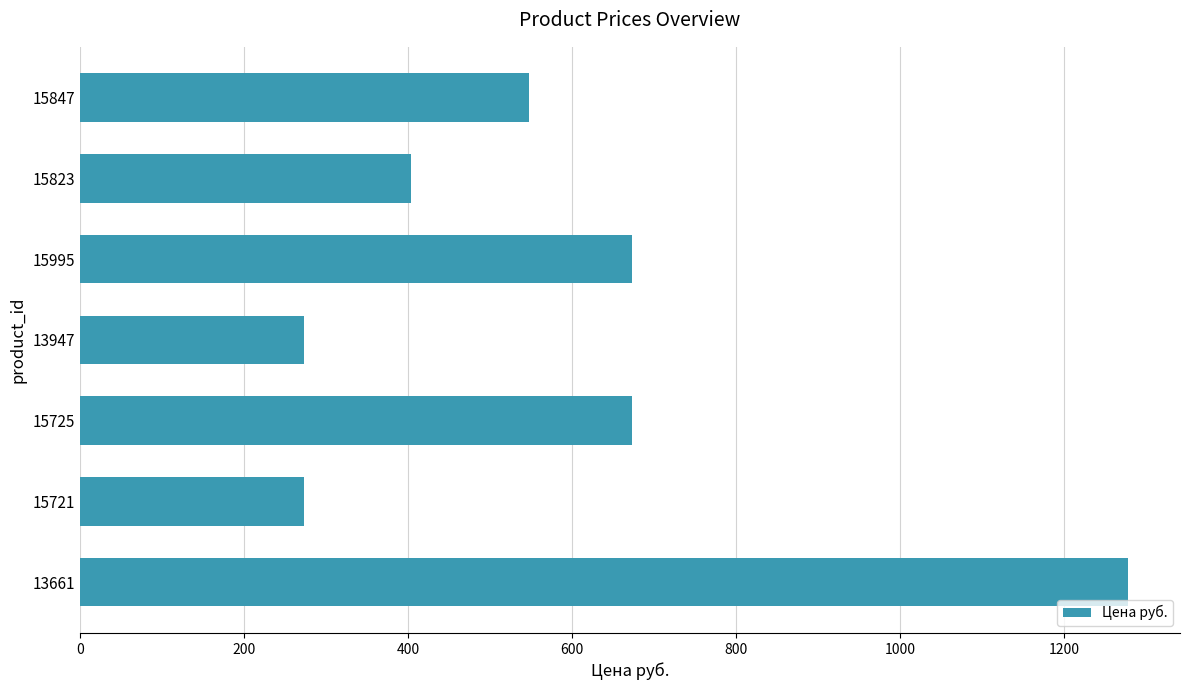

Count the number of data series in this chart.

1